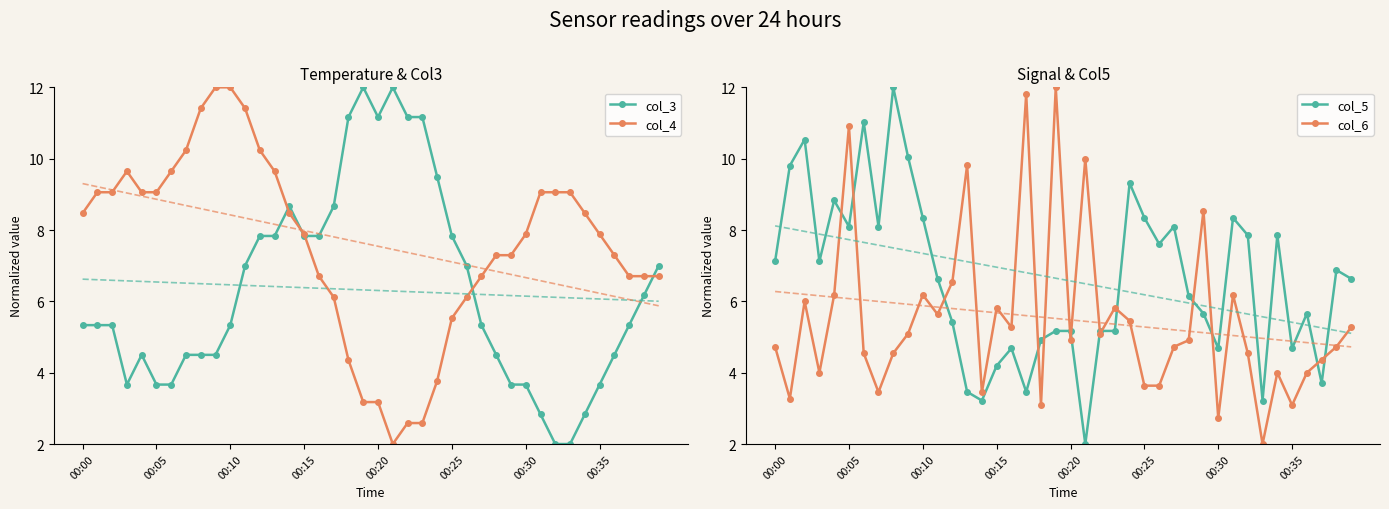

True or false: col_3 has more than 2 points higher than both neighbors.

True